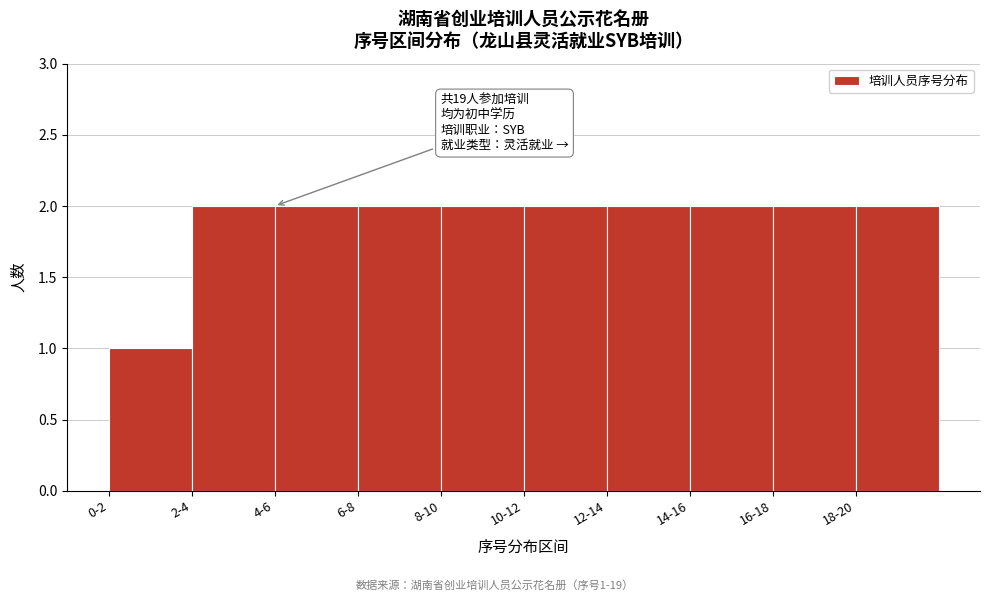

Reading left to right, list all the values displayed in this chart.

1	2	2	2	2	2	2	2	2	2